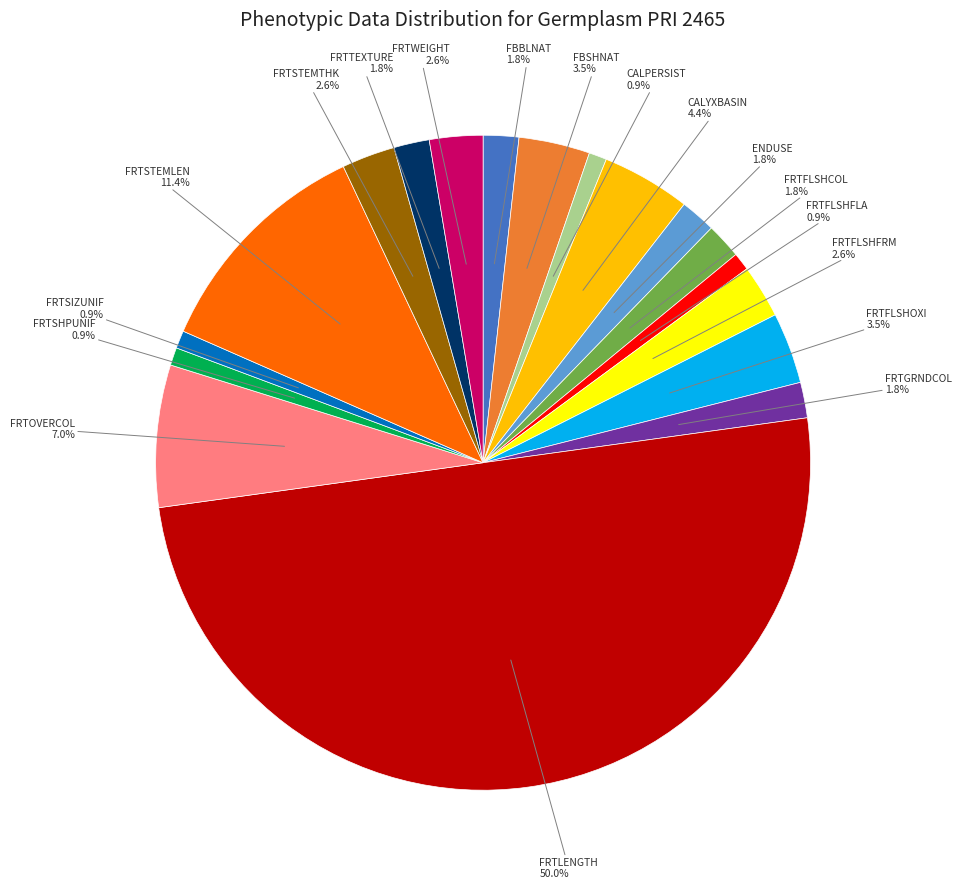

How many slices are in this pie chart?

18